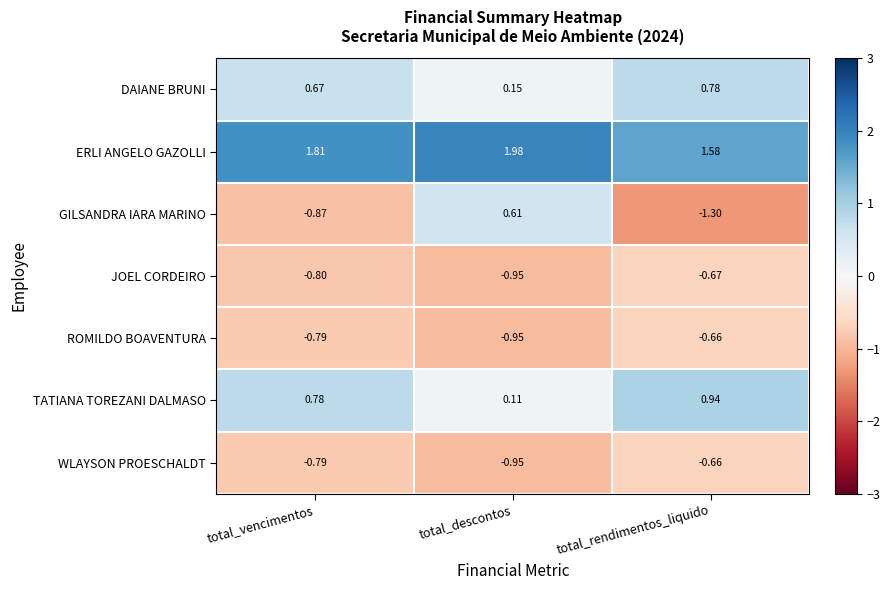

At which label does TATIANA TOREZANI DALMASO reach its peak?

total_rendimentos_liquido